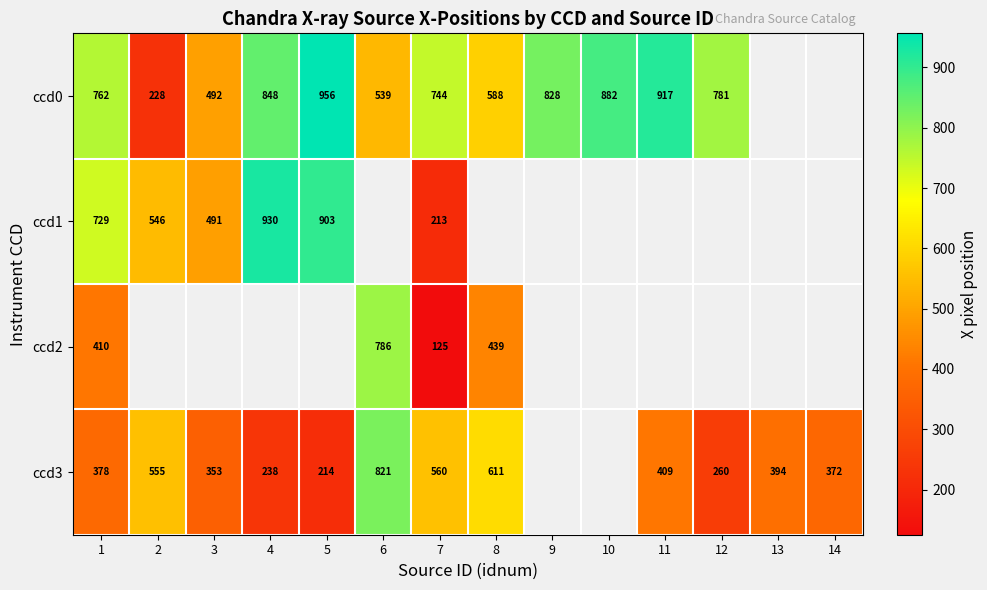

Which has a higher value, 8 or 2?

8